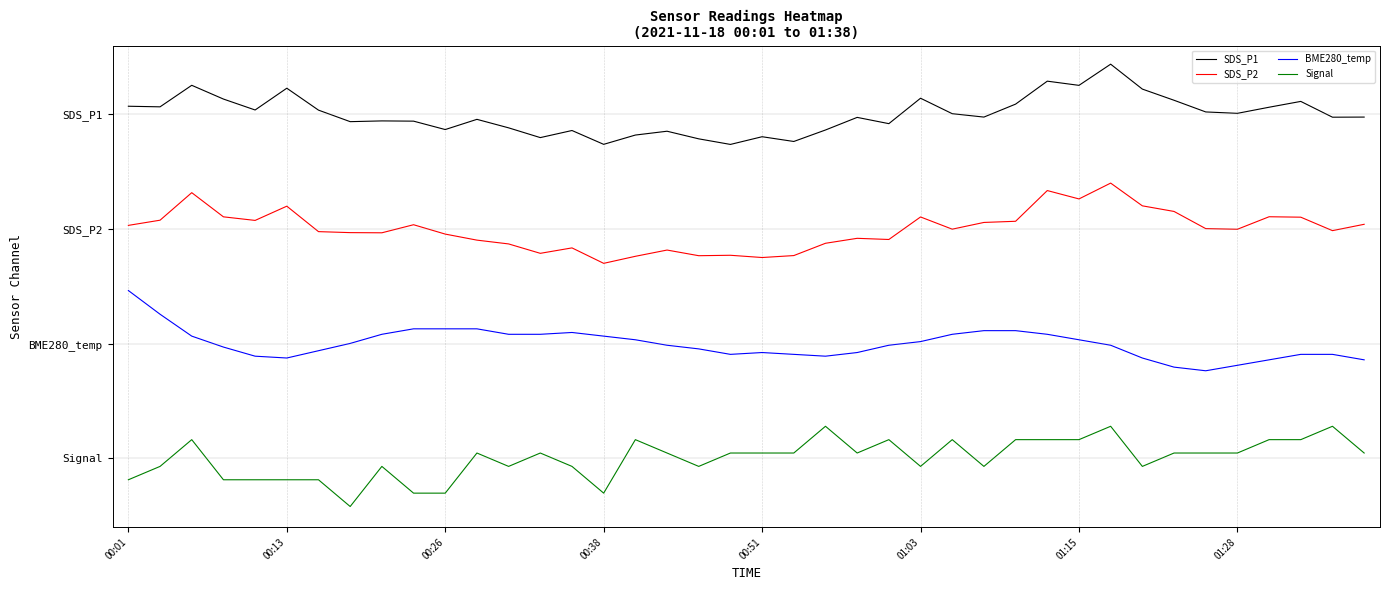

Does the chart display data point markers on the line(s)?

No